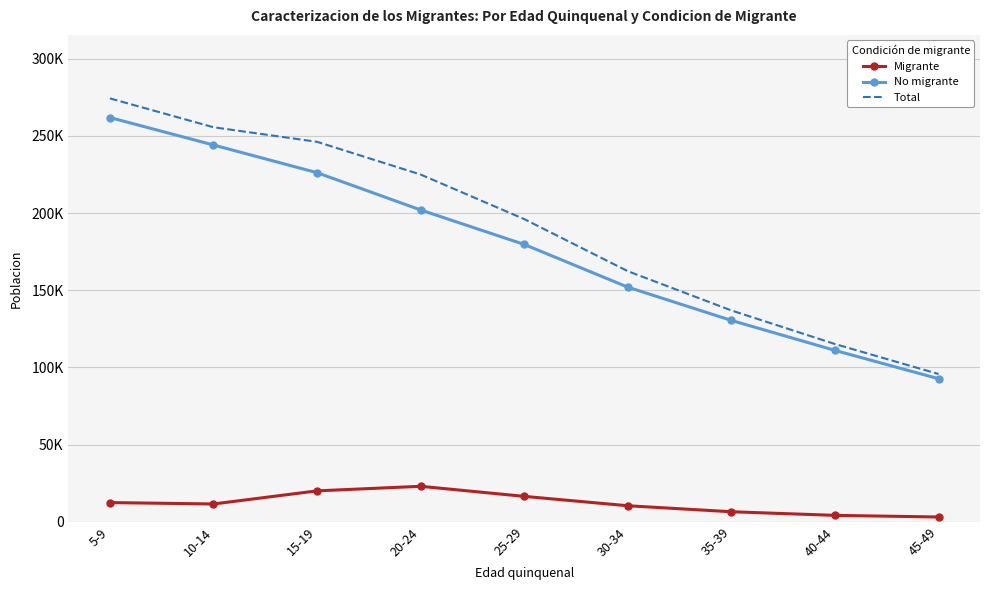

What are all the series names shown in the legend?

Migrante, No migrante, Total